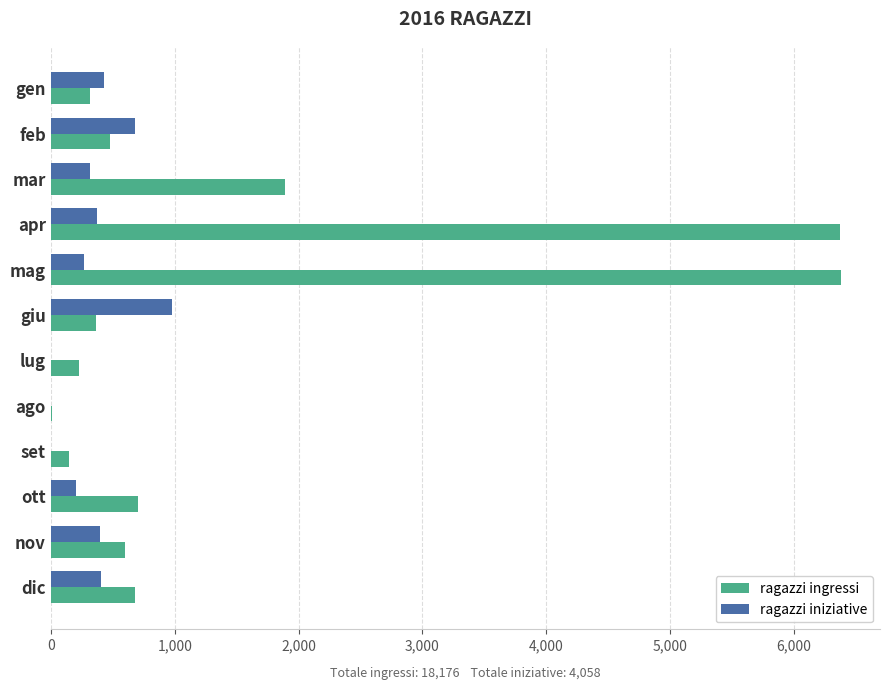

How many distinct data groups are displayed?

2